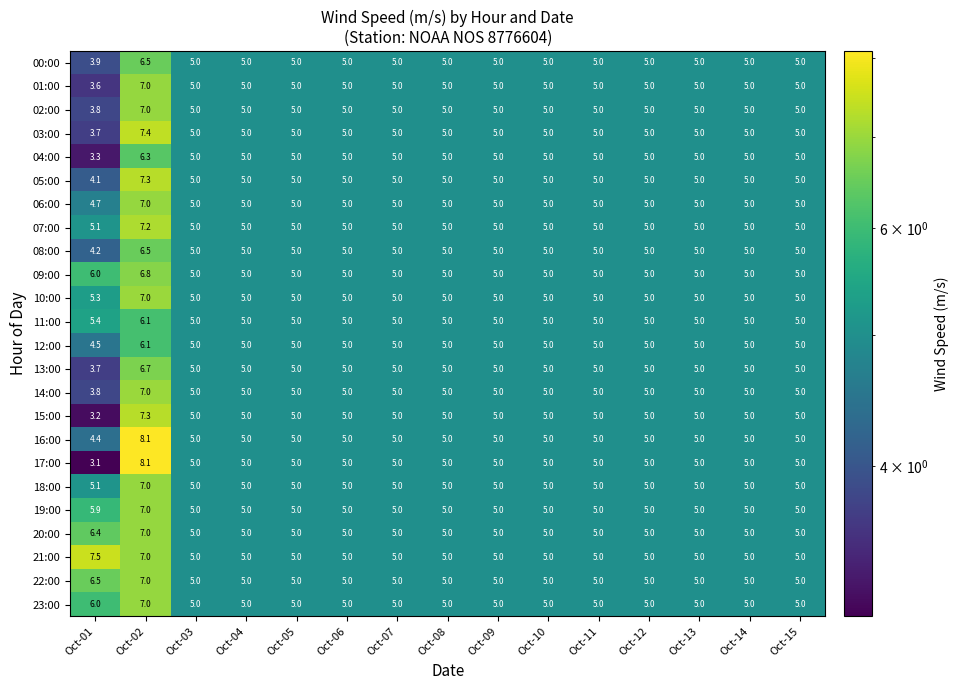

What is the lowest value of the 16:00 series?

4.4